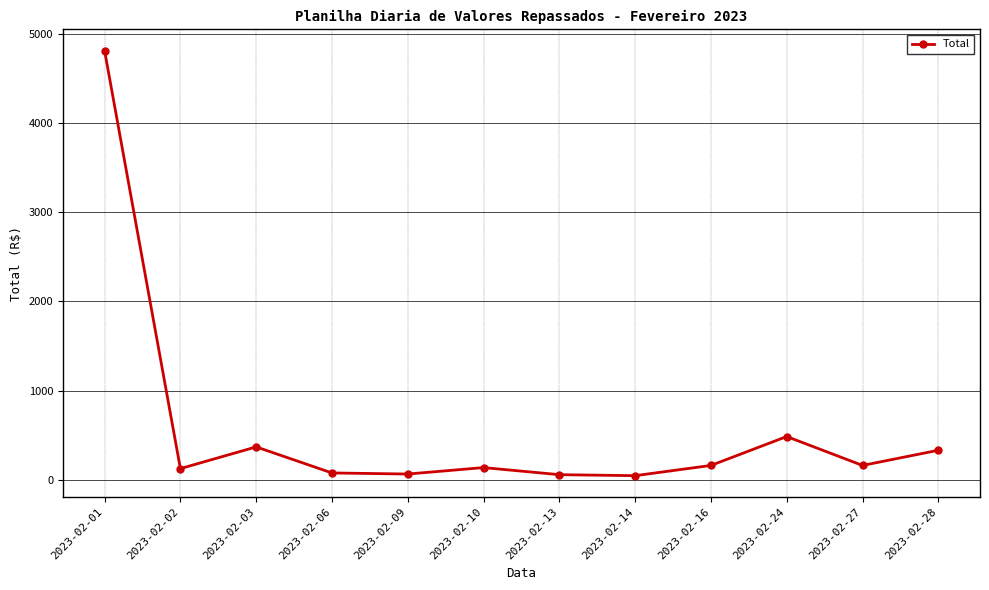

What is the change in value from 2023-02-16 to 2023-02-24?

+324.0